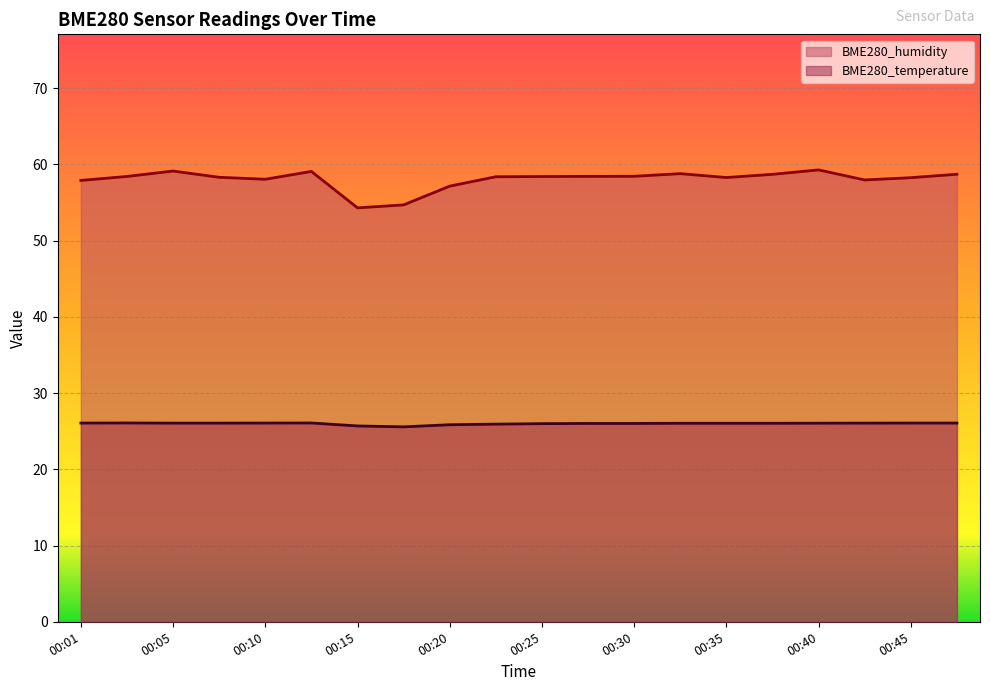

What is the value of the BME280_temperature point at the 15th from the left?

26.0